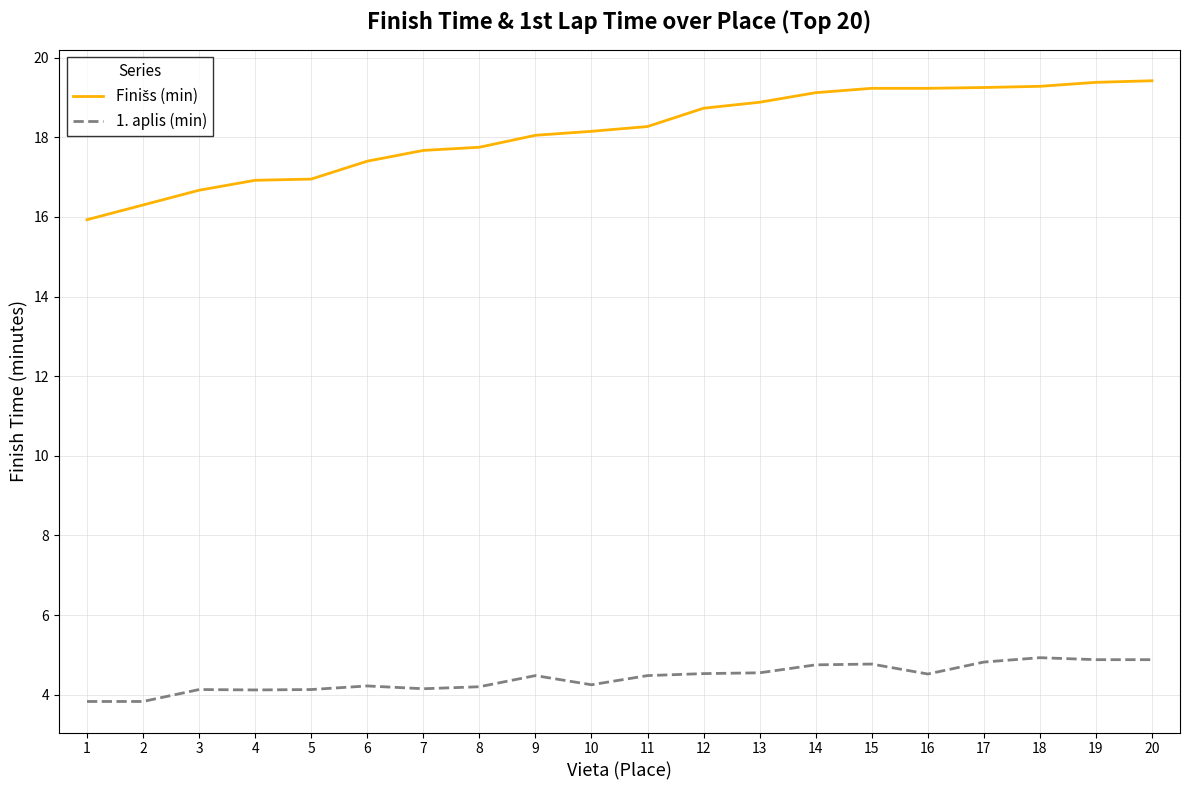

What is the difference between the highest and lowest values at 6?

13.2